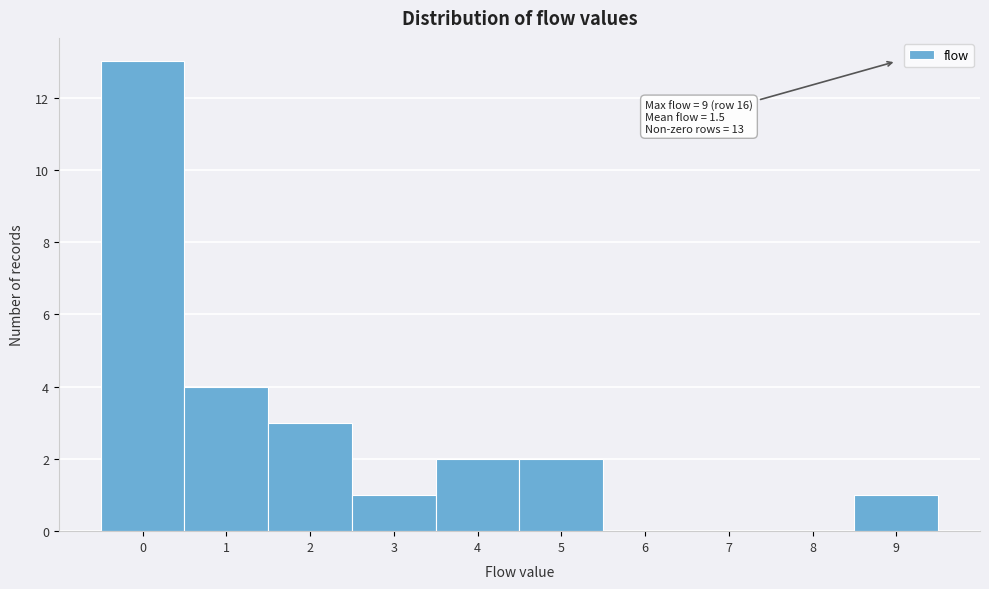

Reading left to right, extract all data points from this chart.

0=13	1=4	2=3	3=1	4=2	5=2	6=0	7=0	8=0	9=1